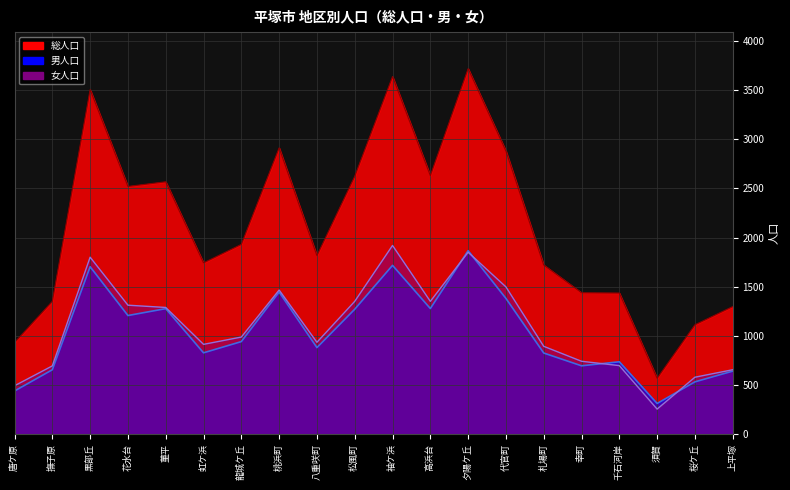

What are all the series names shown in the legend?

総人口, 男人口, 女人口